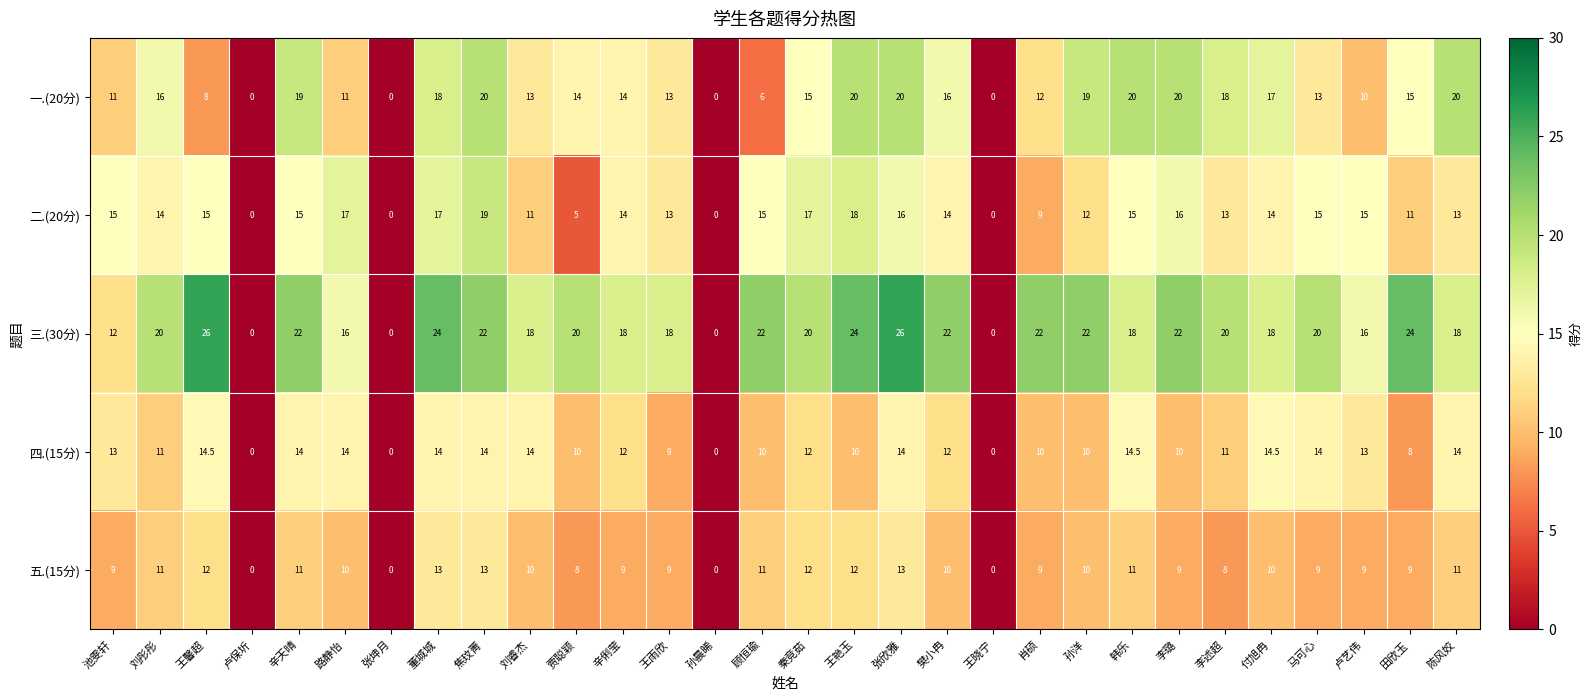

What is the greatest value displayed?

26.0